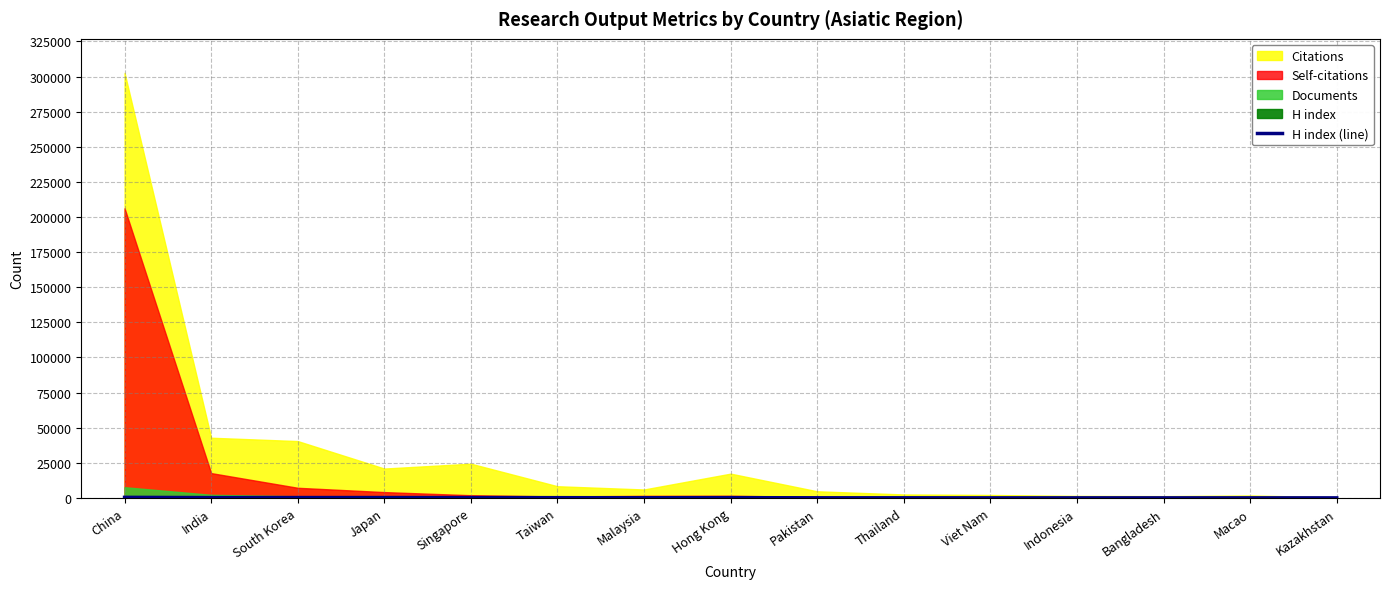

Approximately how many times larger is the value at Indonesia compared to Kazakhstan?

1.7